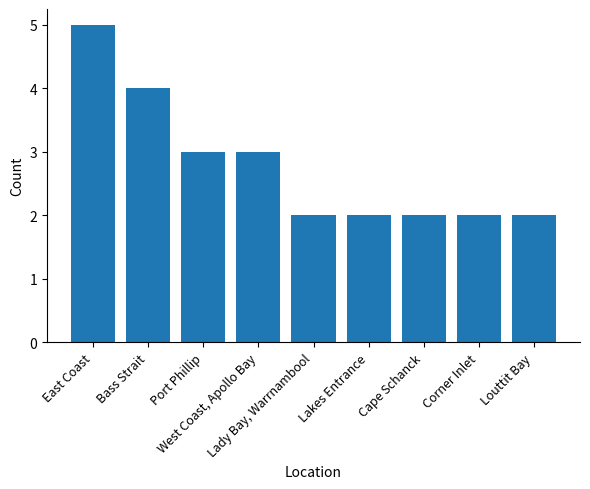

What is the sum of all values?

25